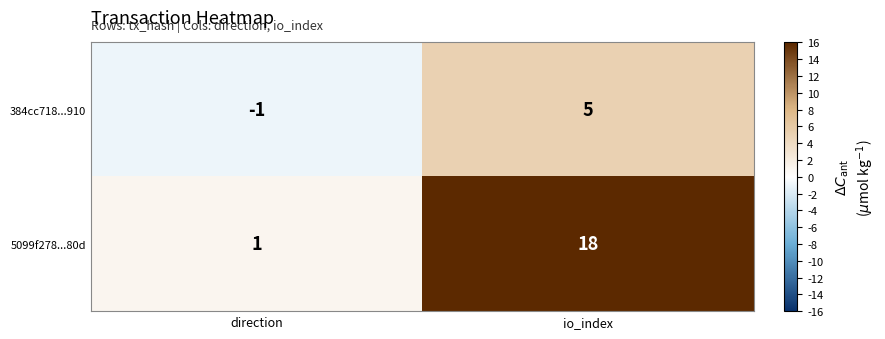

Which series has the largest range (max minus min)?

5099f278...80d